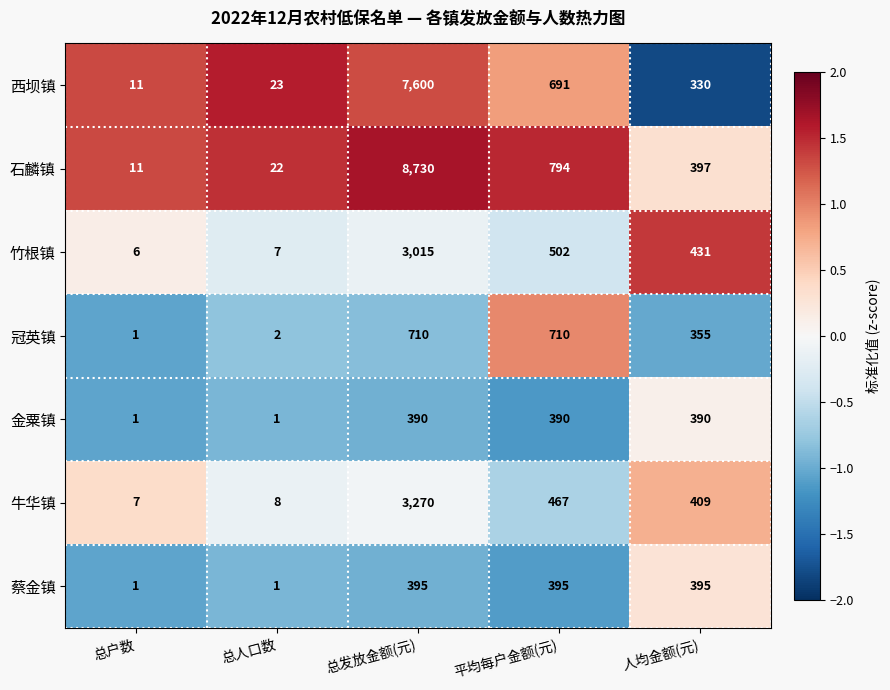

Rank the series by their maximum value, from lowest to highest.

金粟镇, 蔡金镇, 冠英镇, 竹根镇, 牛华镇, 西坝镇, 石麟镇